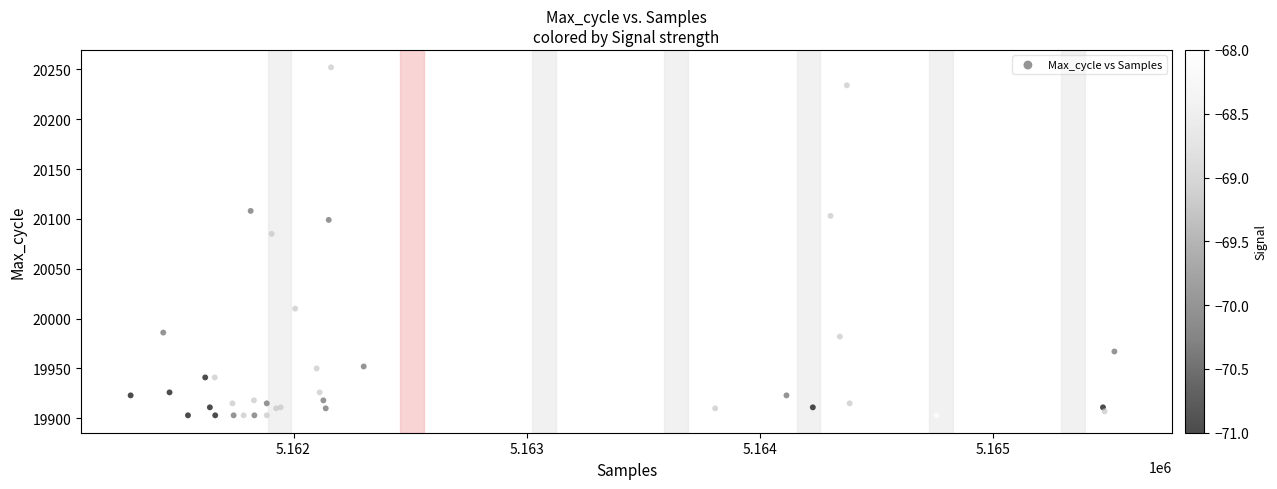

What Y value in the scatter plot is closest to 20077?

20085